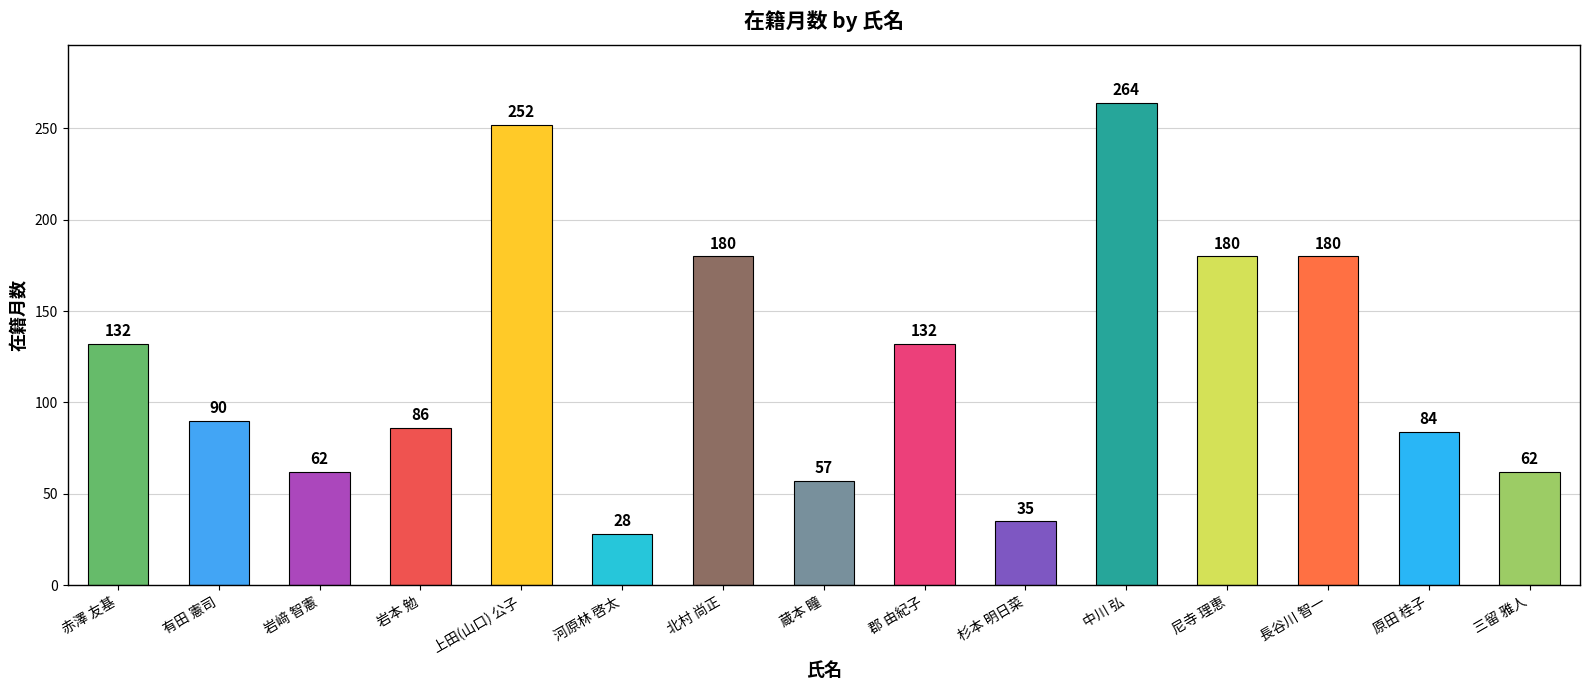

Which category has the highest value across all series?

中川 弘